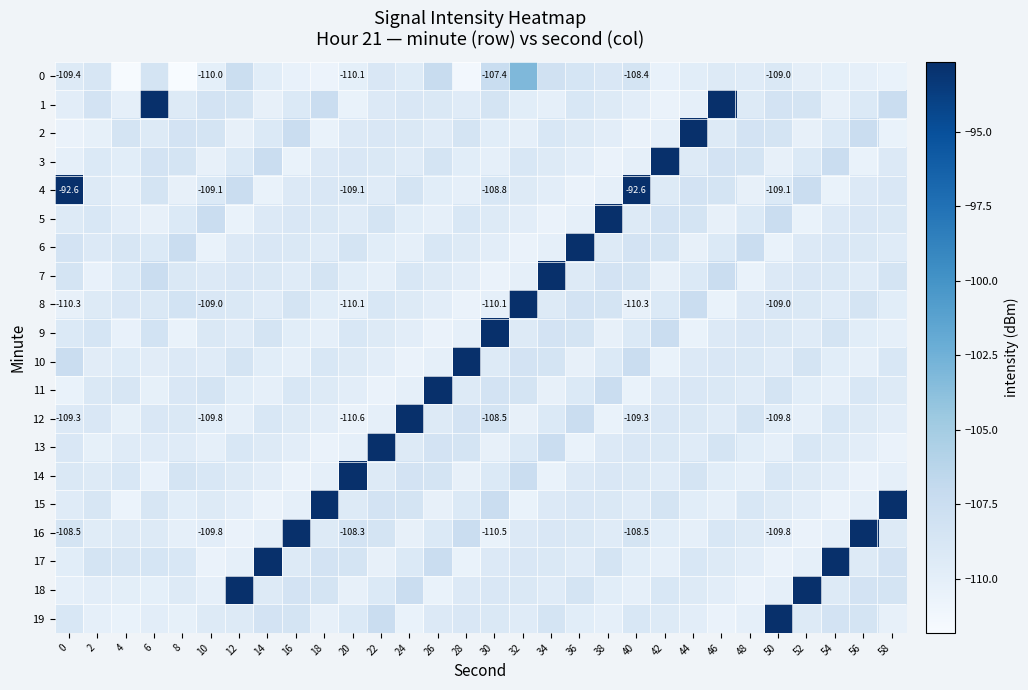

Which category has the highest value in the 15 series?

18